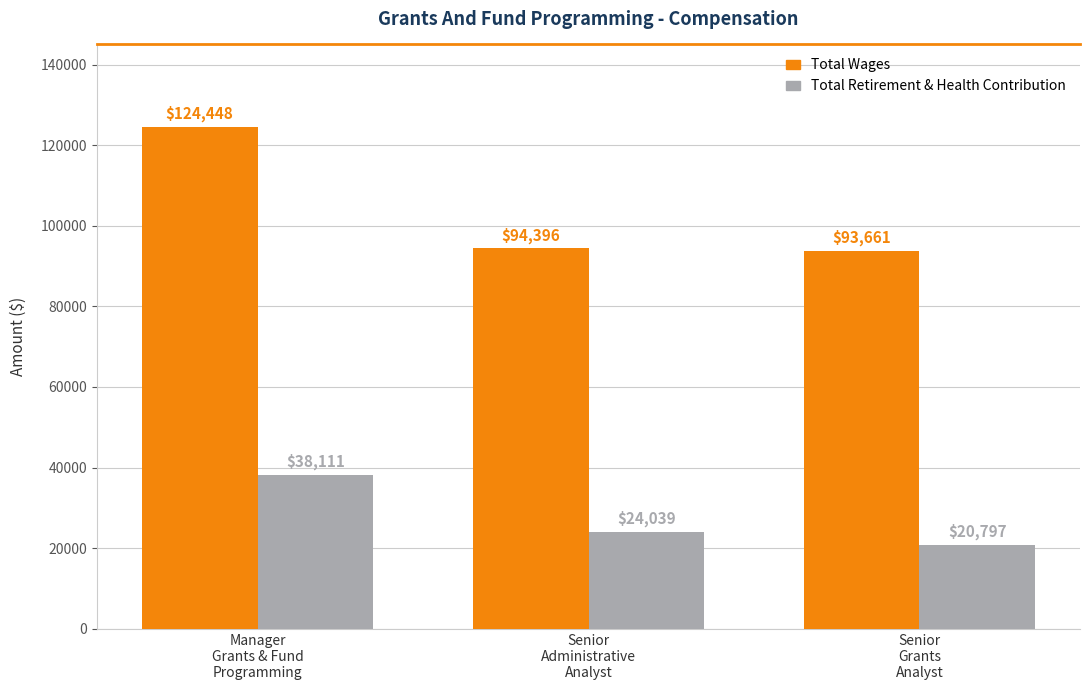

At which label does Total Wages reach its minimum?

Senior
Grants
Analyst